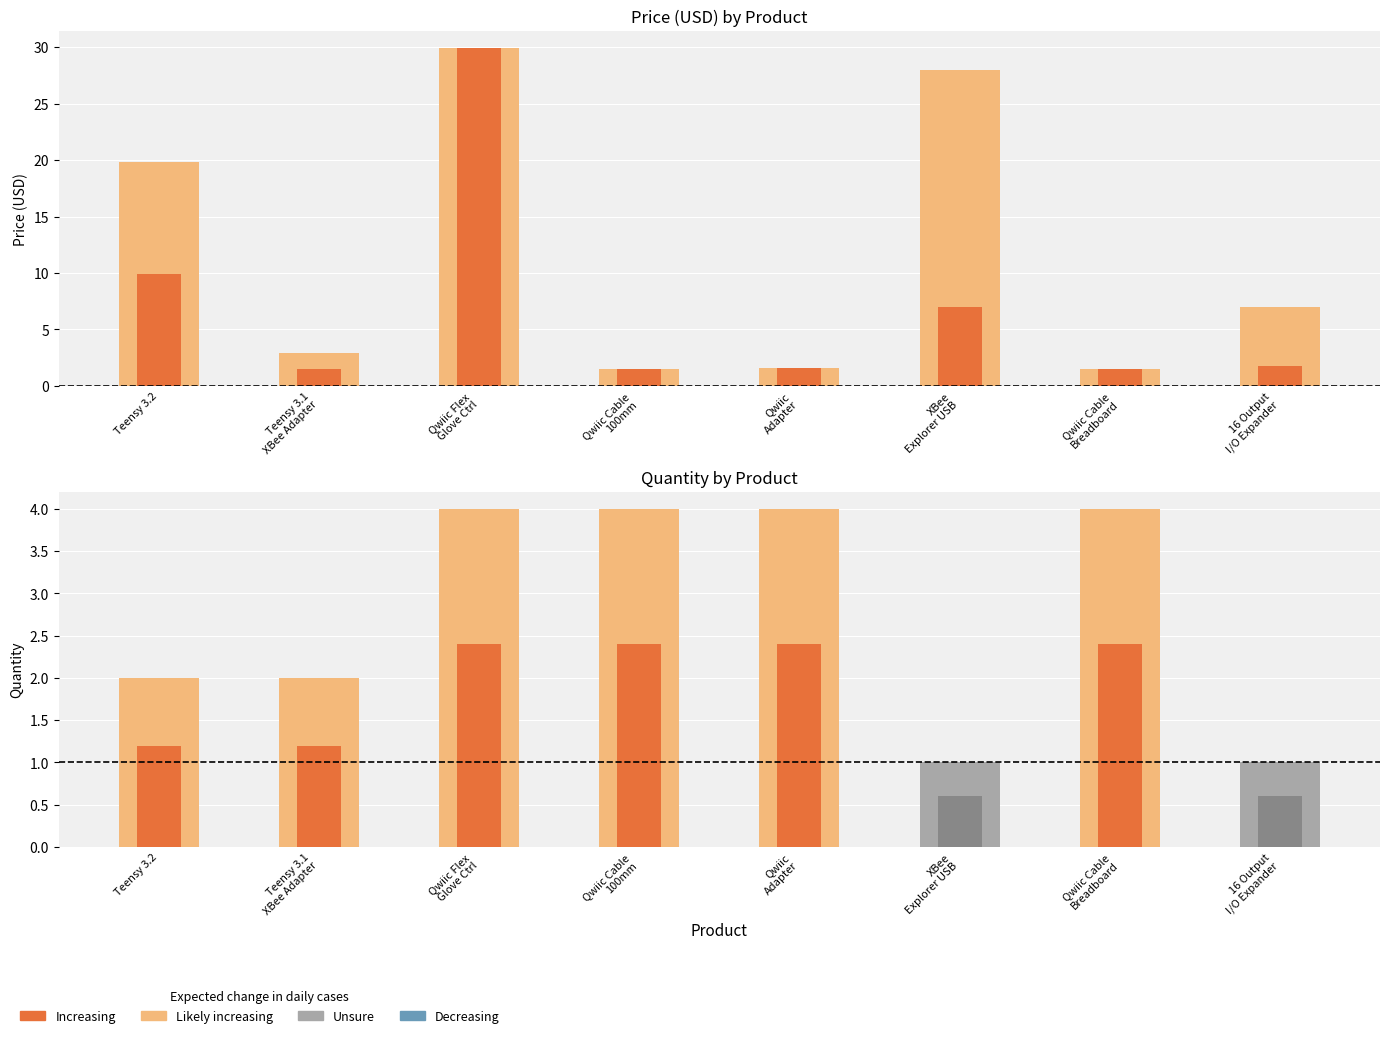

What is the total value across all series at SparkFun Qwiic Adapter?

5.6